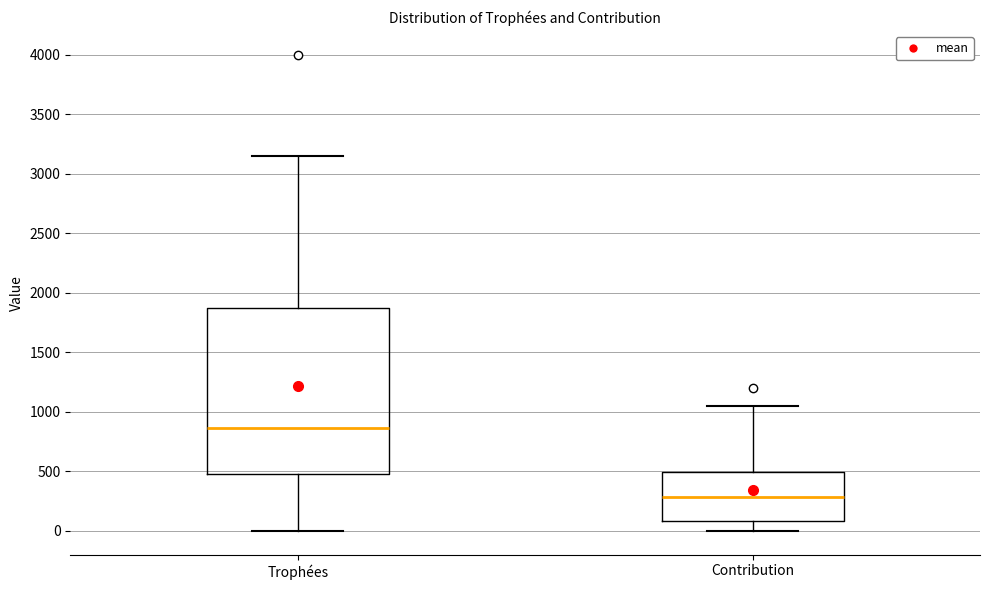

Comparing the boxes themselves (not the whiskers), which one is the tallest?

Trophées